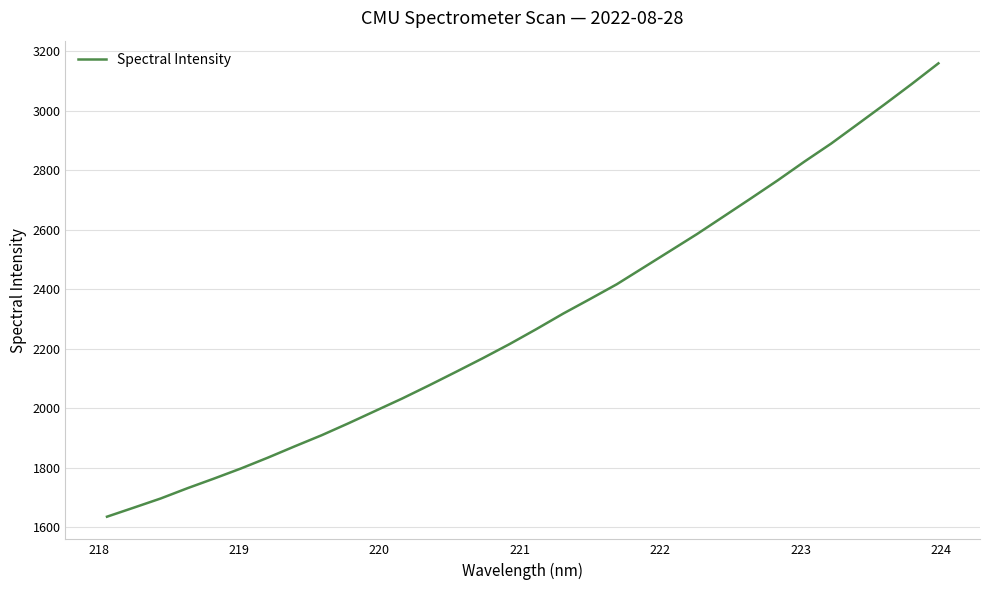

What is the smallest value displayed?

1636.2